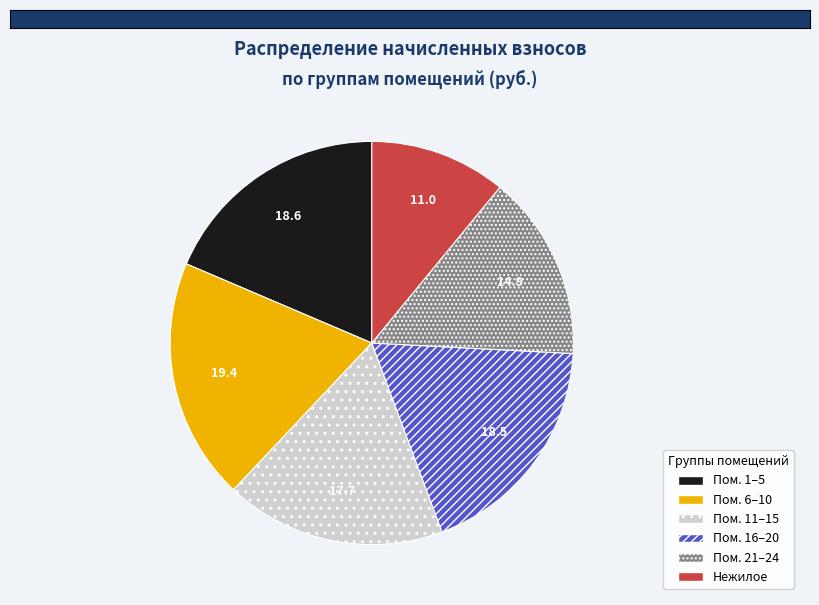

Is it true that Пом. 1–5 is 9% of the pie?

False